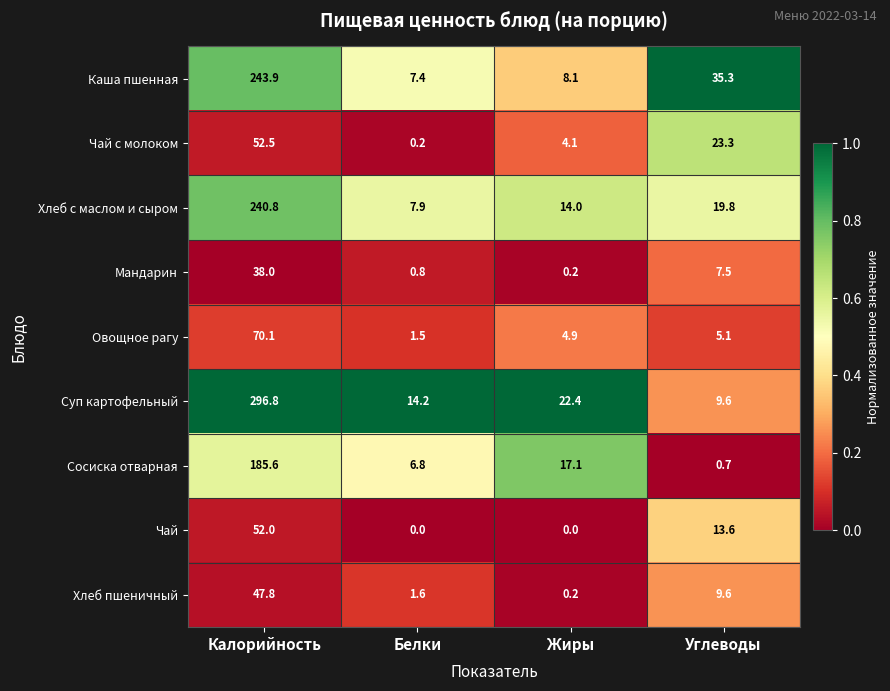

The value of Сосиска отварная at Жиры is 7.4. True or false?

False